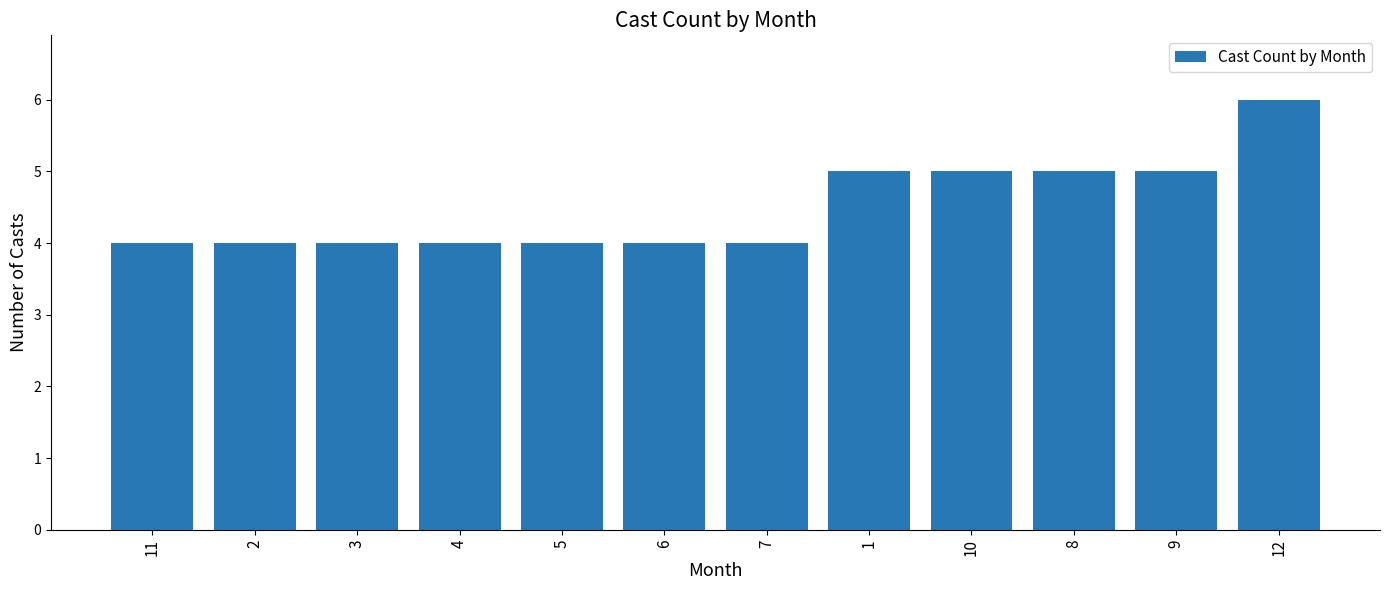

What is the value of the 12th bar from the left?

6